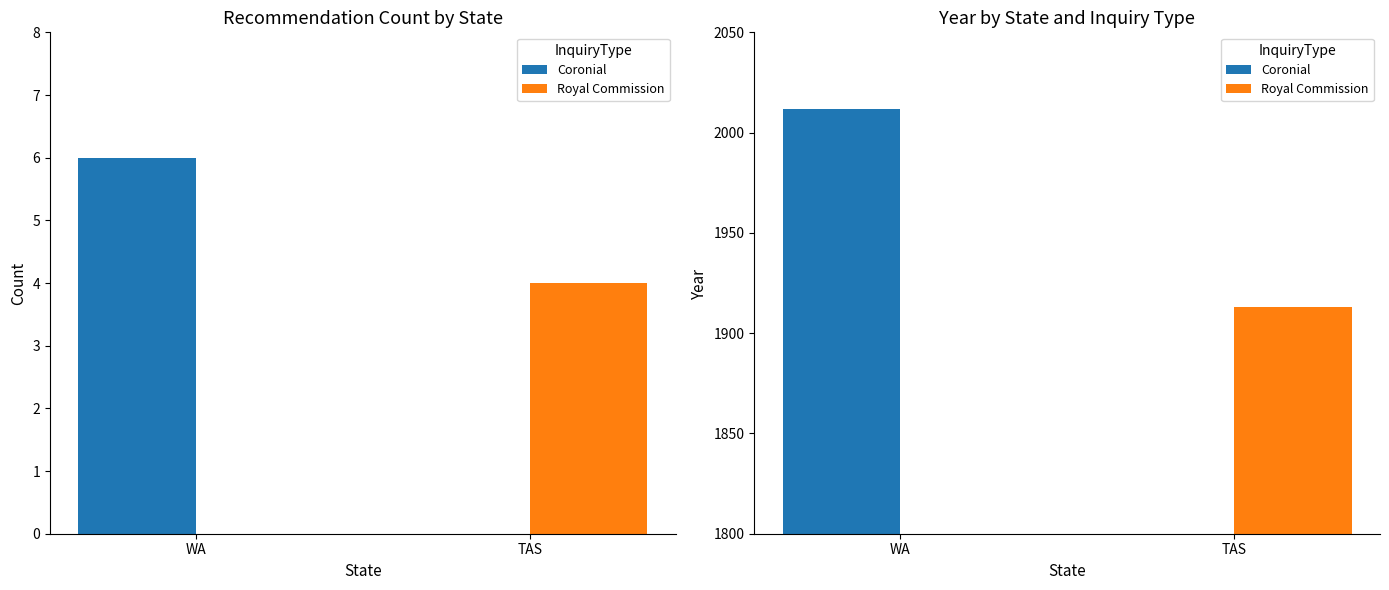

Which series has the largest range (max minus min)?

Coronial